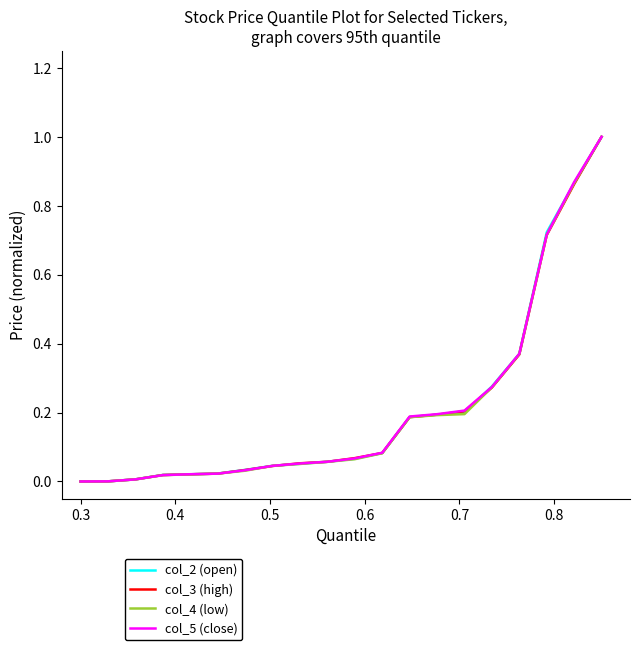

What is the greatest value displayed?

1.0